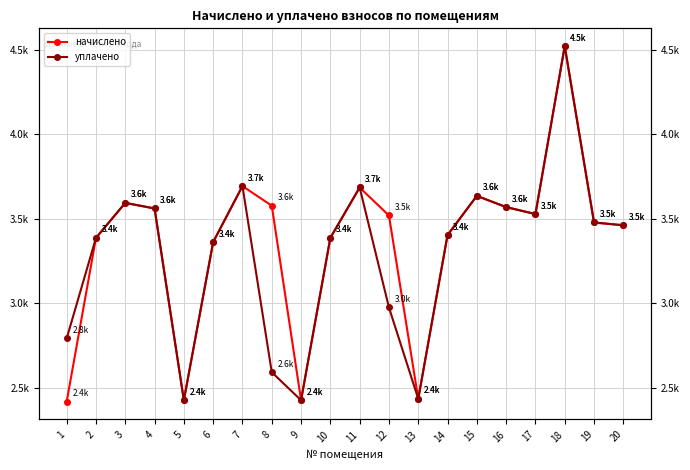

Which series has the largest total across all categories?

начислено